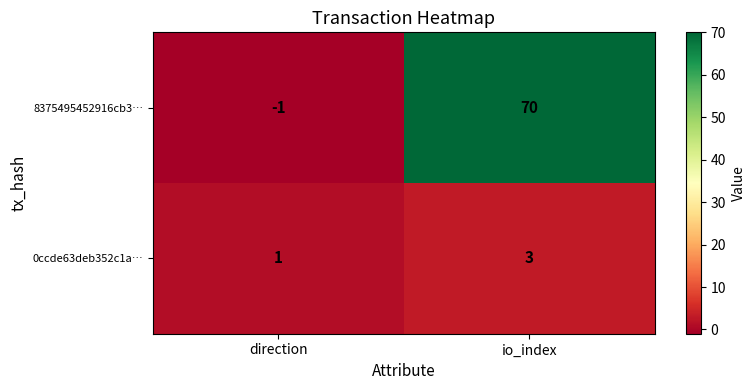

Which series has the widest spread of values?

8375495452916cb3…